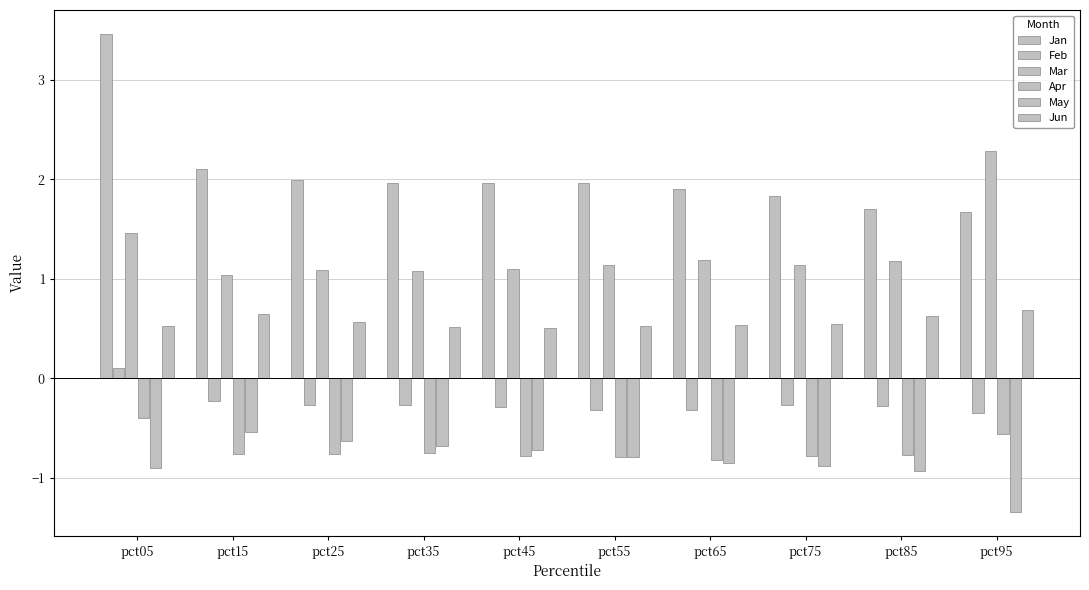

What is the smallest value displayed?

-1.3